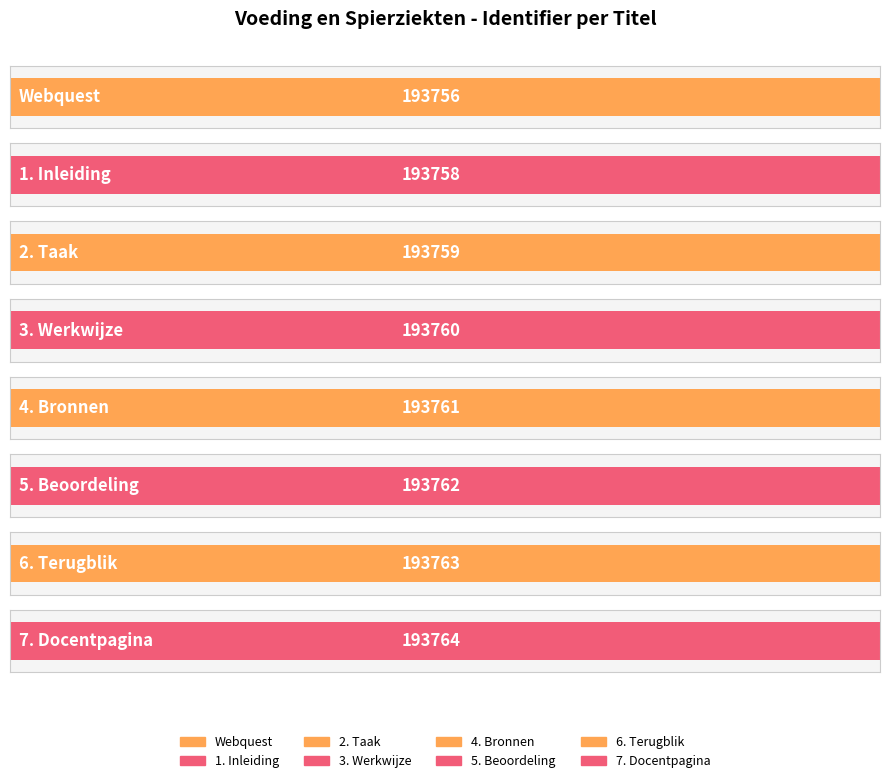

Where does the data first go above 193761?

5. Beoordeling